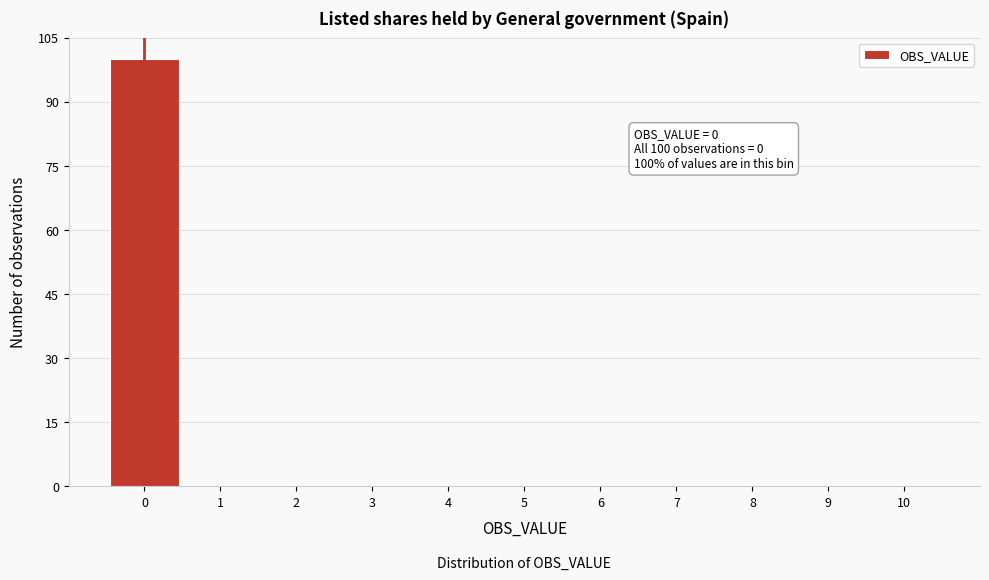

Which range on the x-axis has the tallest bar?

-0.5 to 0.5